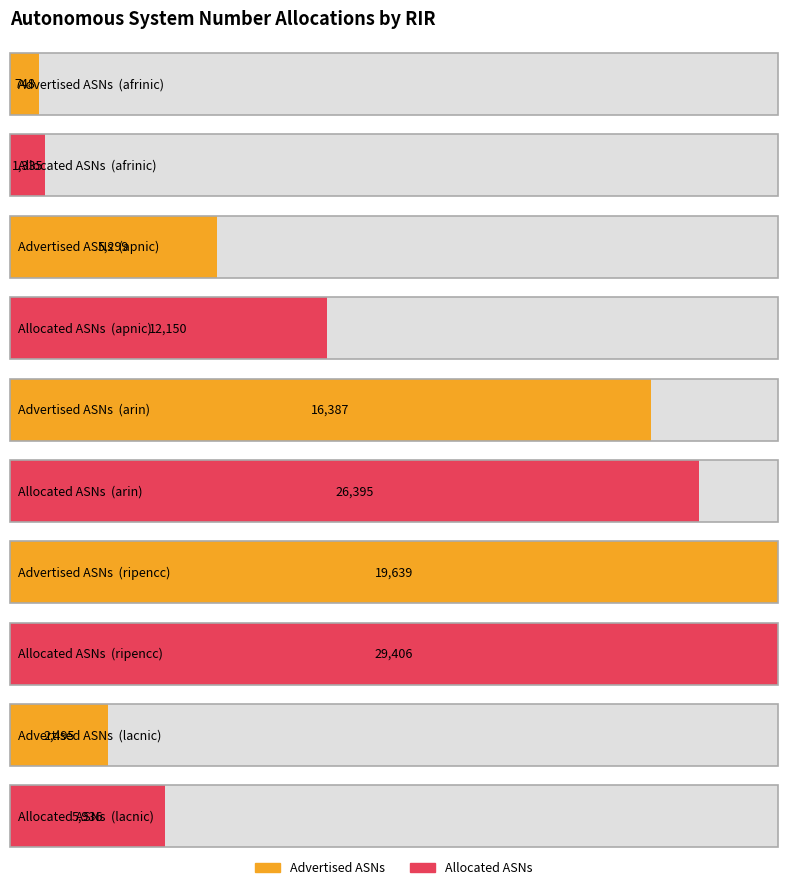

What is the difference between the maximum and minimum values in the Advertised ASNs series?

18891